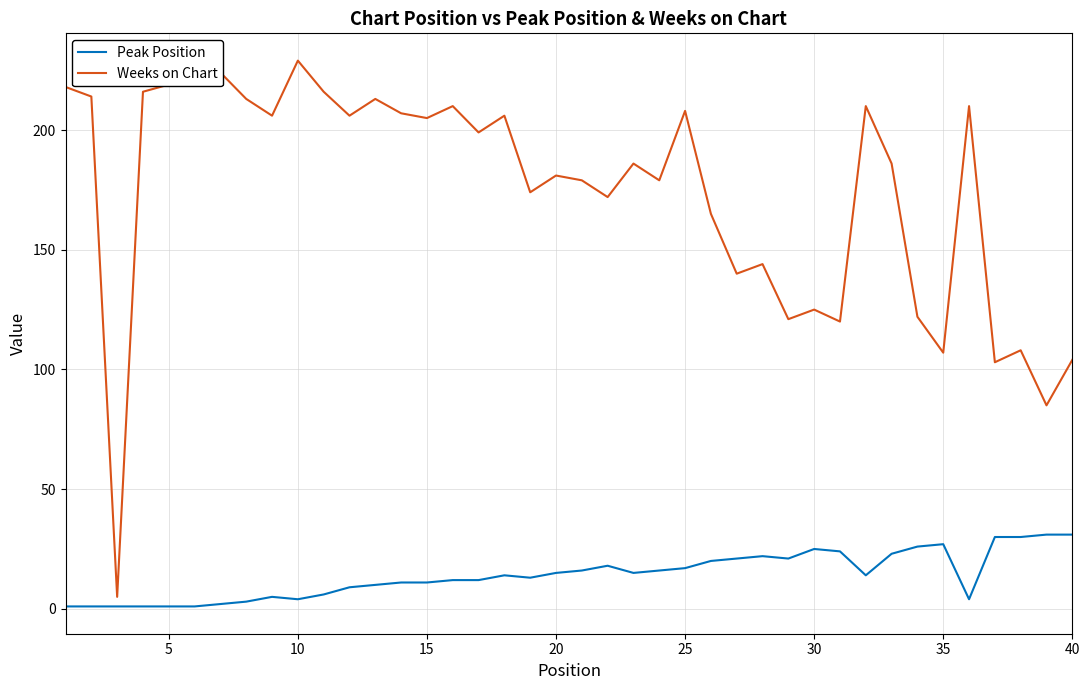

Which series has the largest total across all categories?

Weeks on Chart